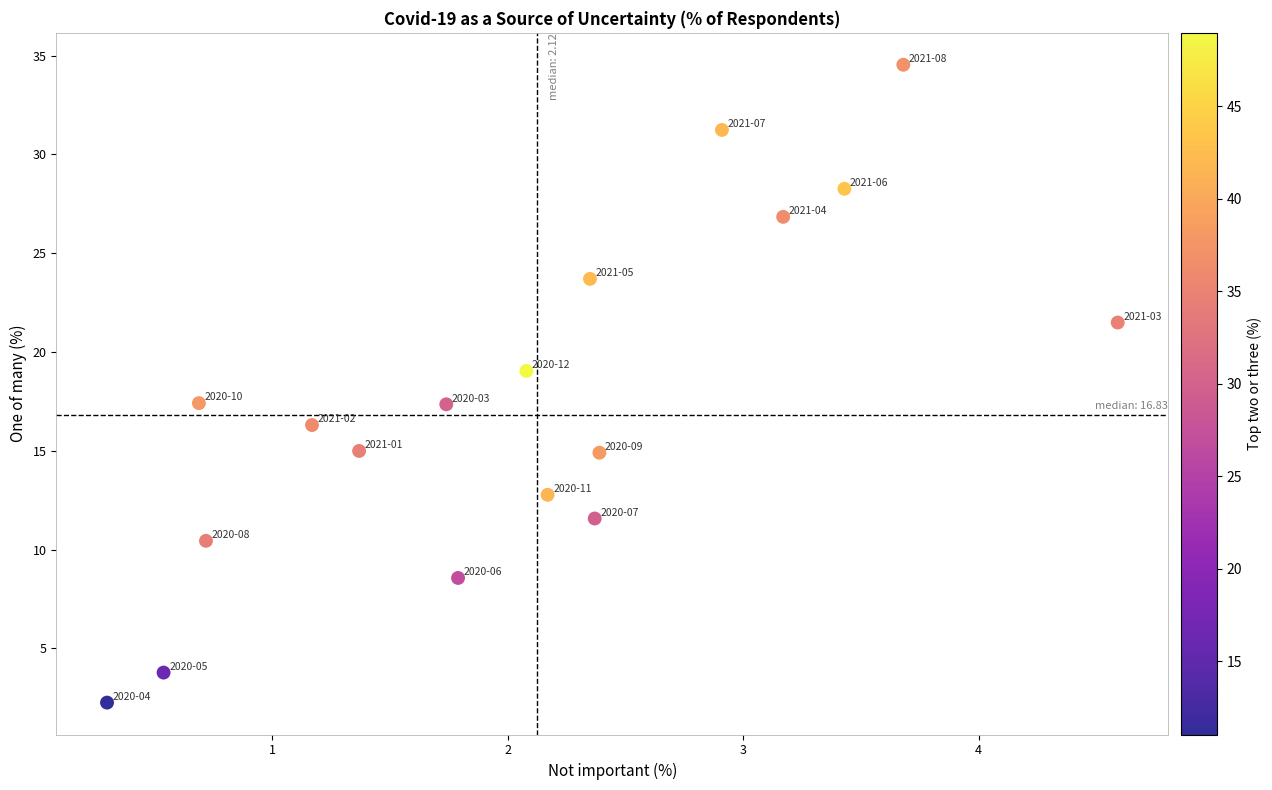

What is the range of Y values (max minus min)?

32.3